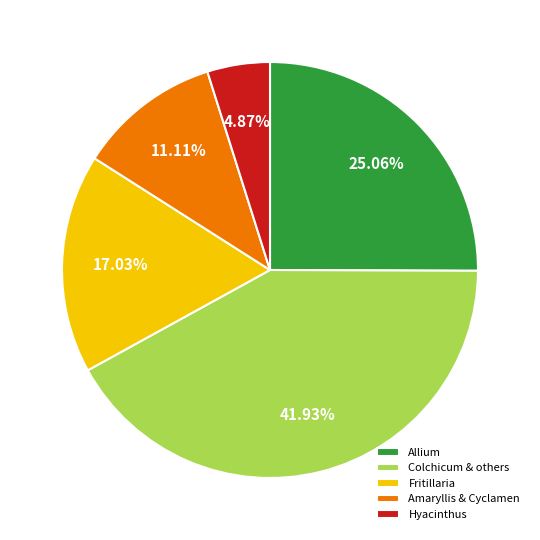

Which category has the smallest portion of the pie?

Hyacinthus